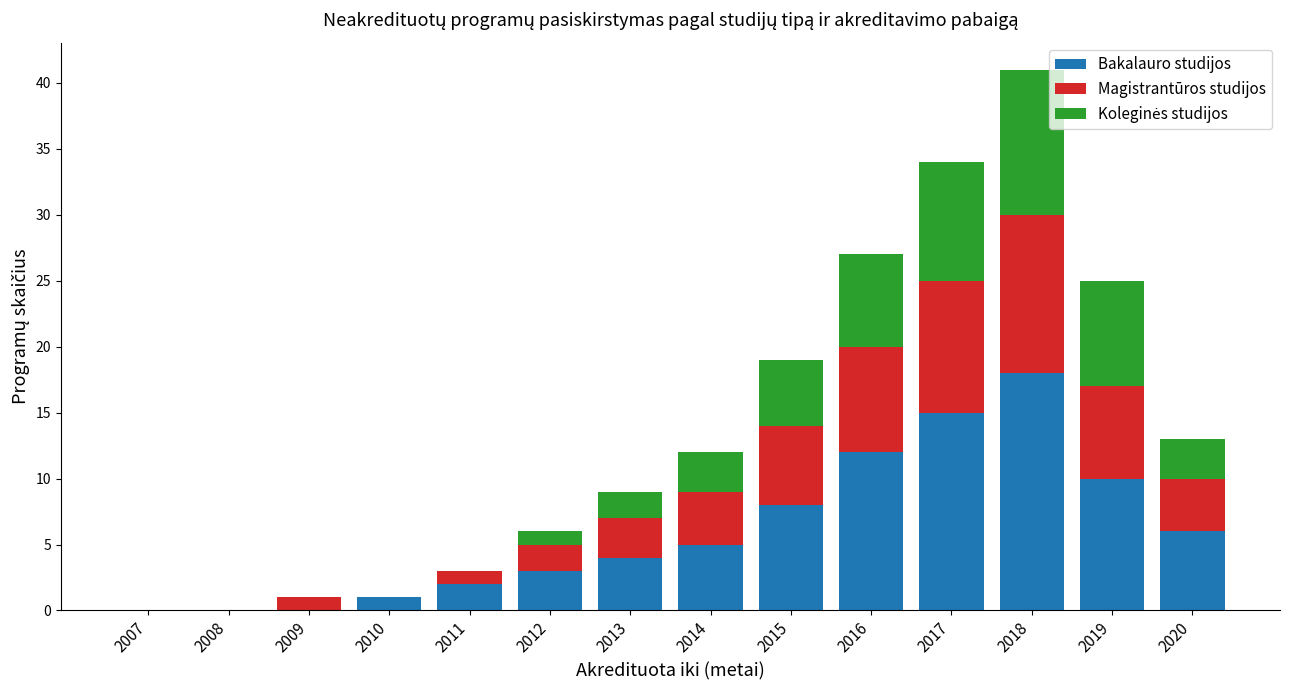

What is the average value of the Bakalauro studijos series?

6